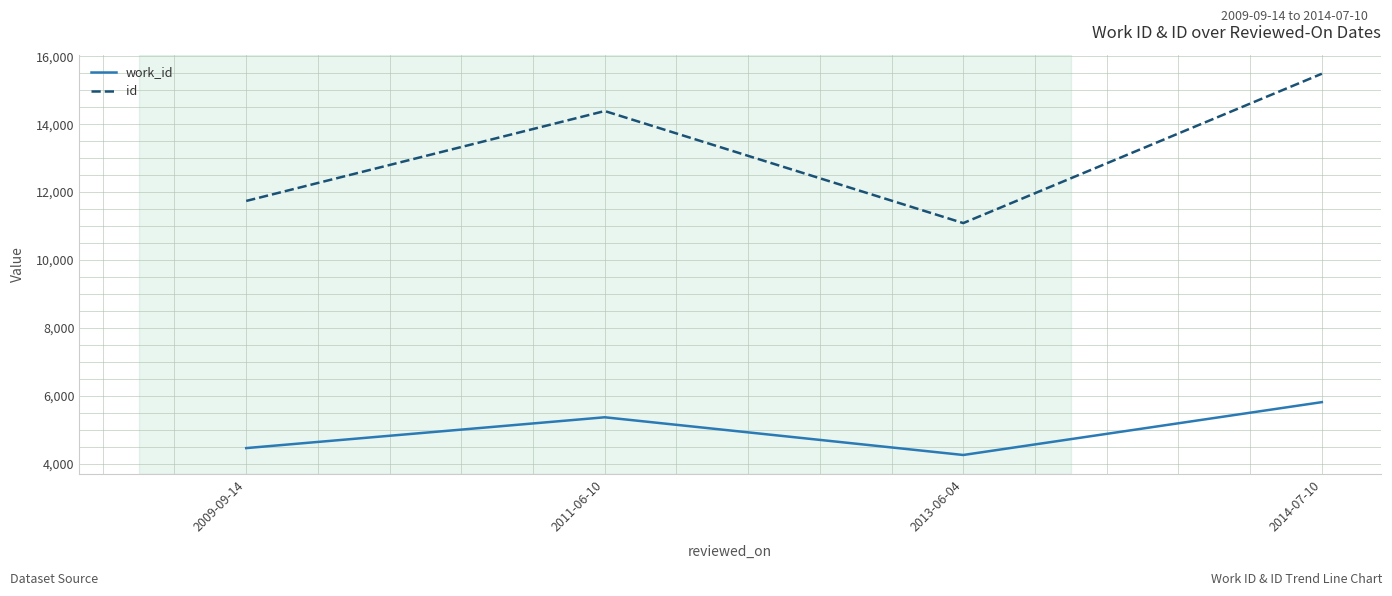

True or false: id and work_id intersect in this chart.

False